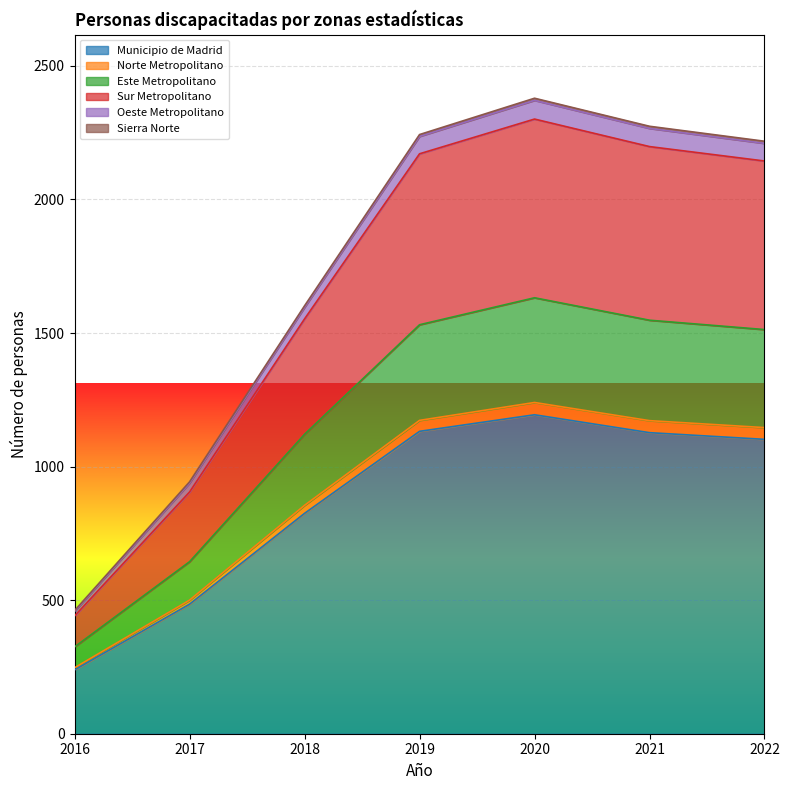

What is the lowest value of the Municipio de Madrid series?

239